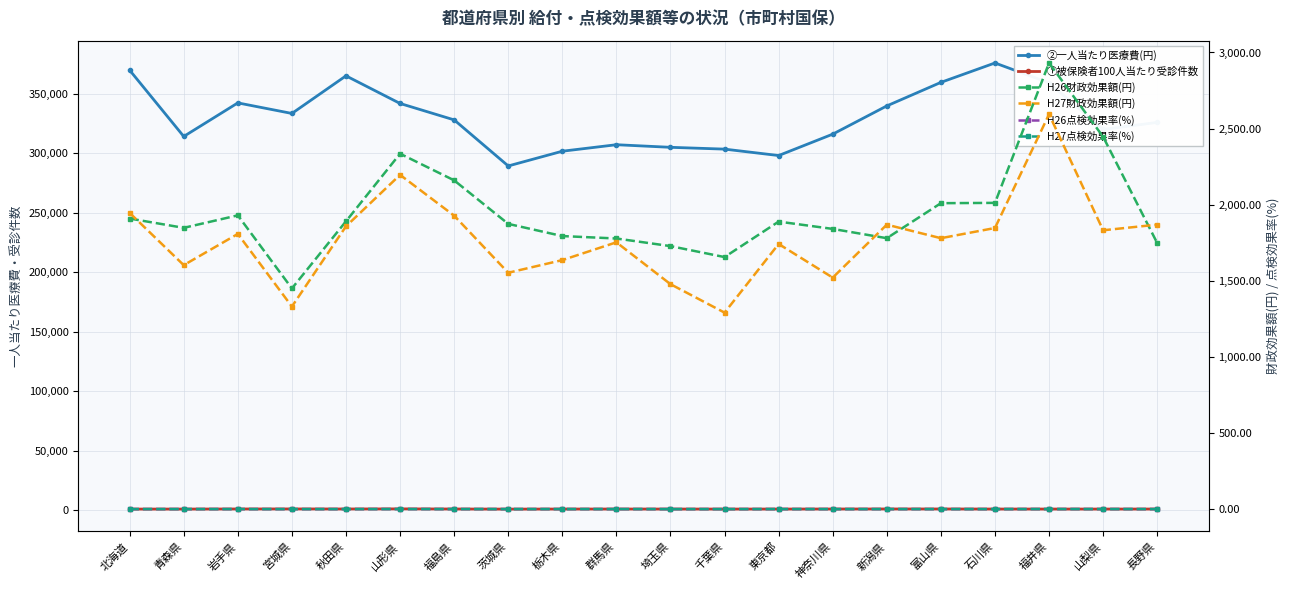

The value of H27財政効果額(円) at 山梨県 is 1832.0. True or false?

True